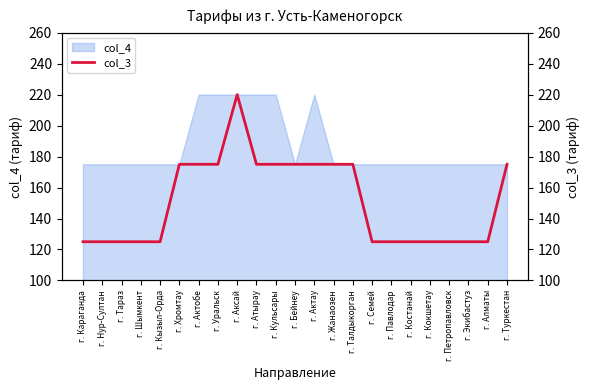

List the labels in order of value, smallest first.

г. Караганда, г. Нур-Султан, г. Тараз, г. Шымкент, г. Кызыл-Орда, г. Семей, г. Павлодар, г. Костанай, г. Кокшетау, г. Петропавловск, г. Экибастуз, г. Алматы, г. Хромтау, г. Актобе, г. Уральск, г. Атырау, г. Кульсары, г. Бейнеу, г. Актау, г. Жанаозен, г. Талдыкорган, г. Туркестан, г. Аксай